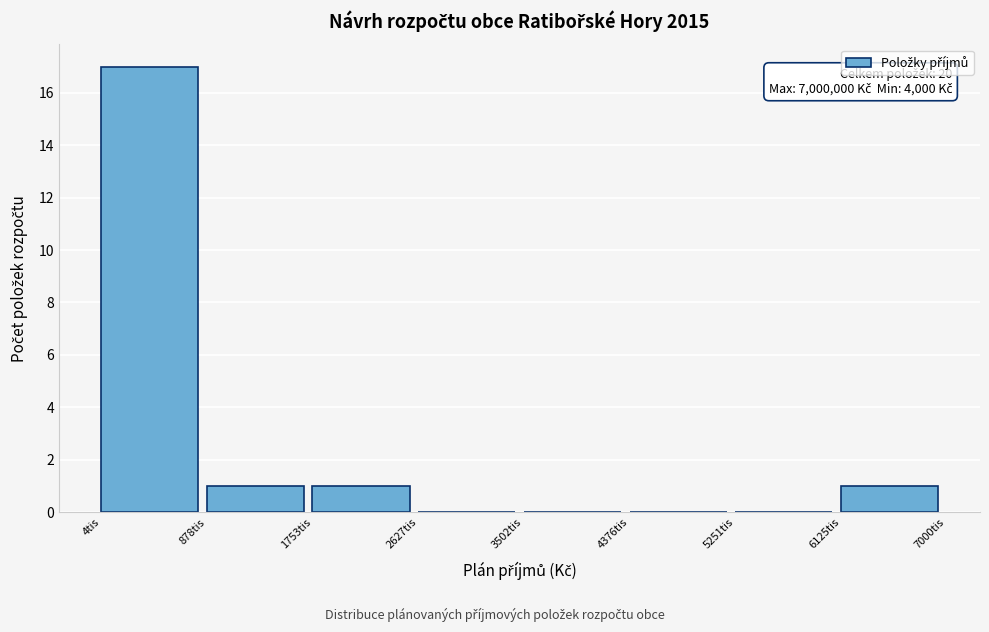

Reading left to right, transcribe all the data shown in this chart.

4tis=17	878tis=1	1753tis=1	2627tis=0	3502tis=0	4376tis=0	5251tis=0	6125tis=1